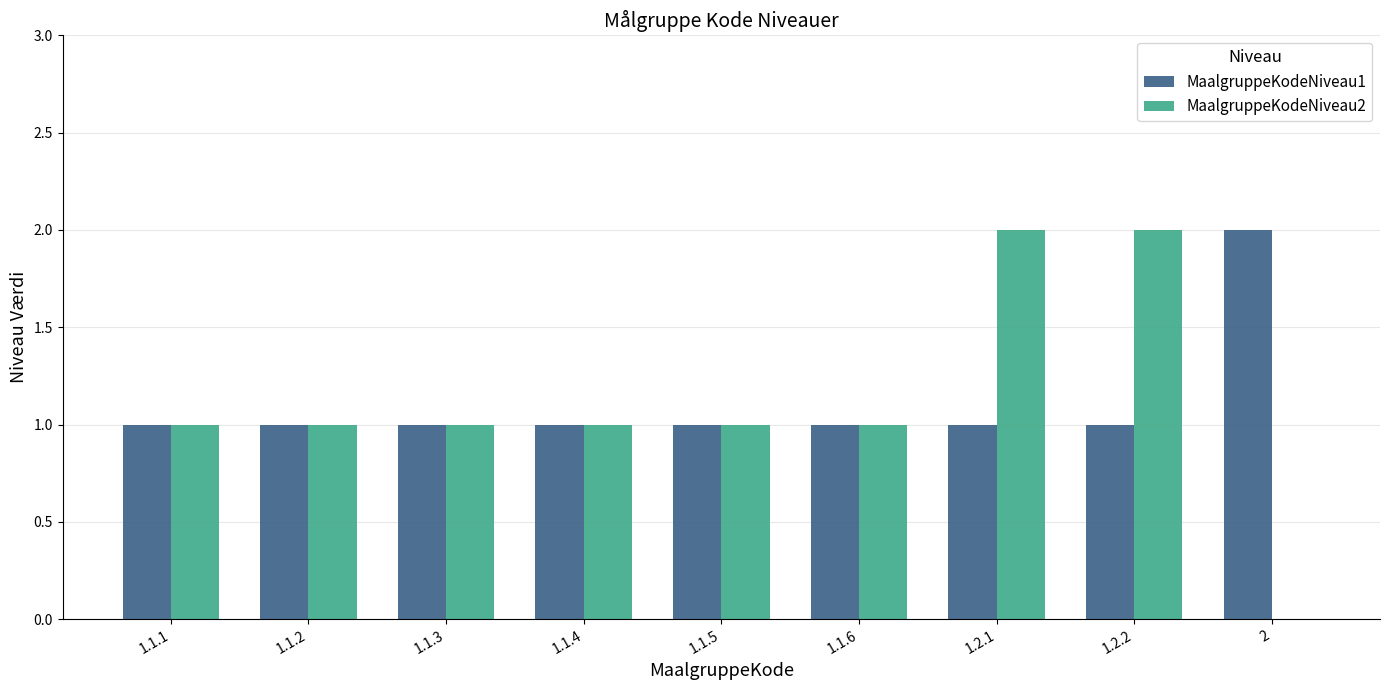

The MaalgruppeKodeNiveau2 series shows 0 at 2. True or false?

True